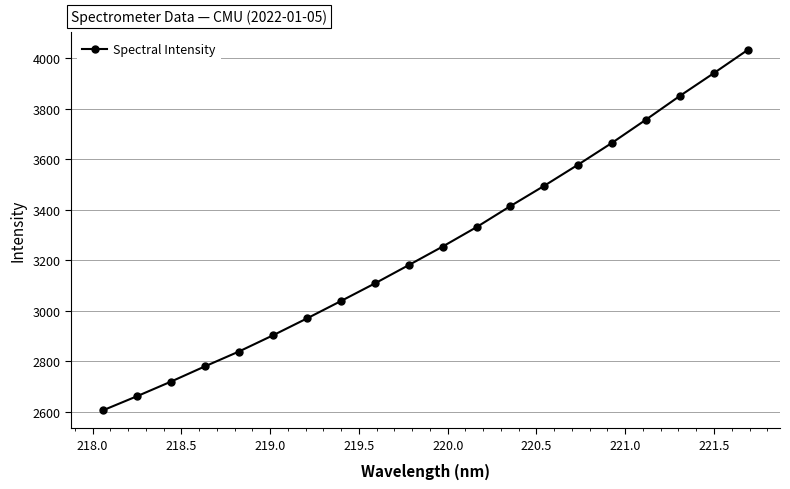

What is the value of the 20th point from the left?

4033.2